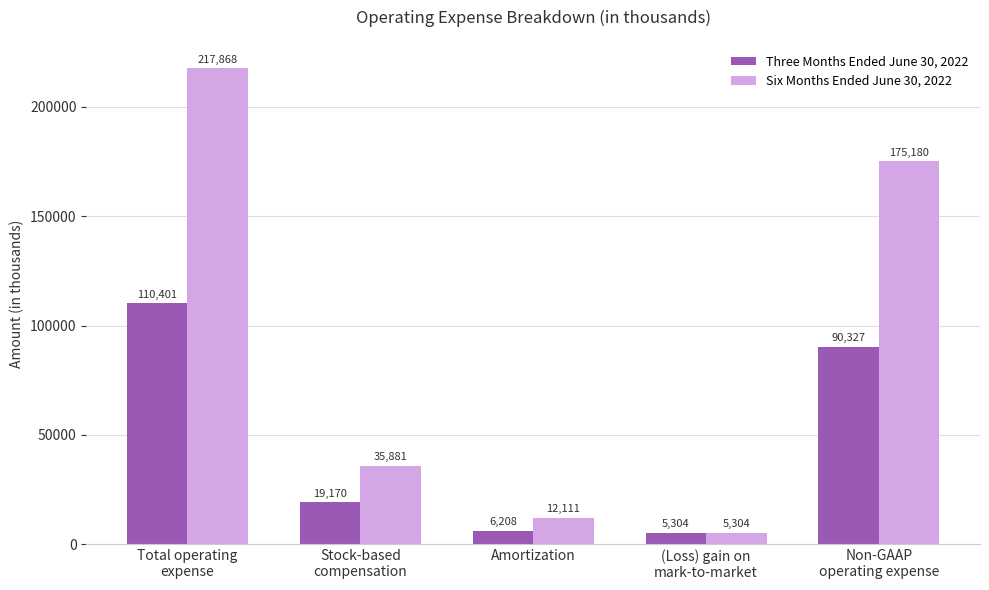

What is the sum of the Six Months Ended June 30, 2022 values at Non-GAAP
operating expense and Total operating
expense?

393048